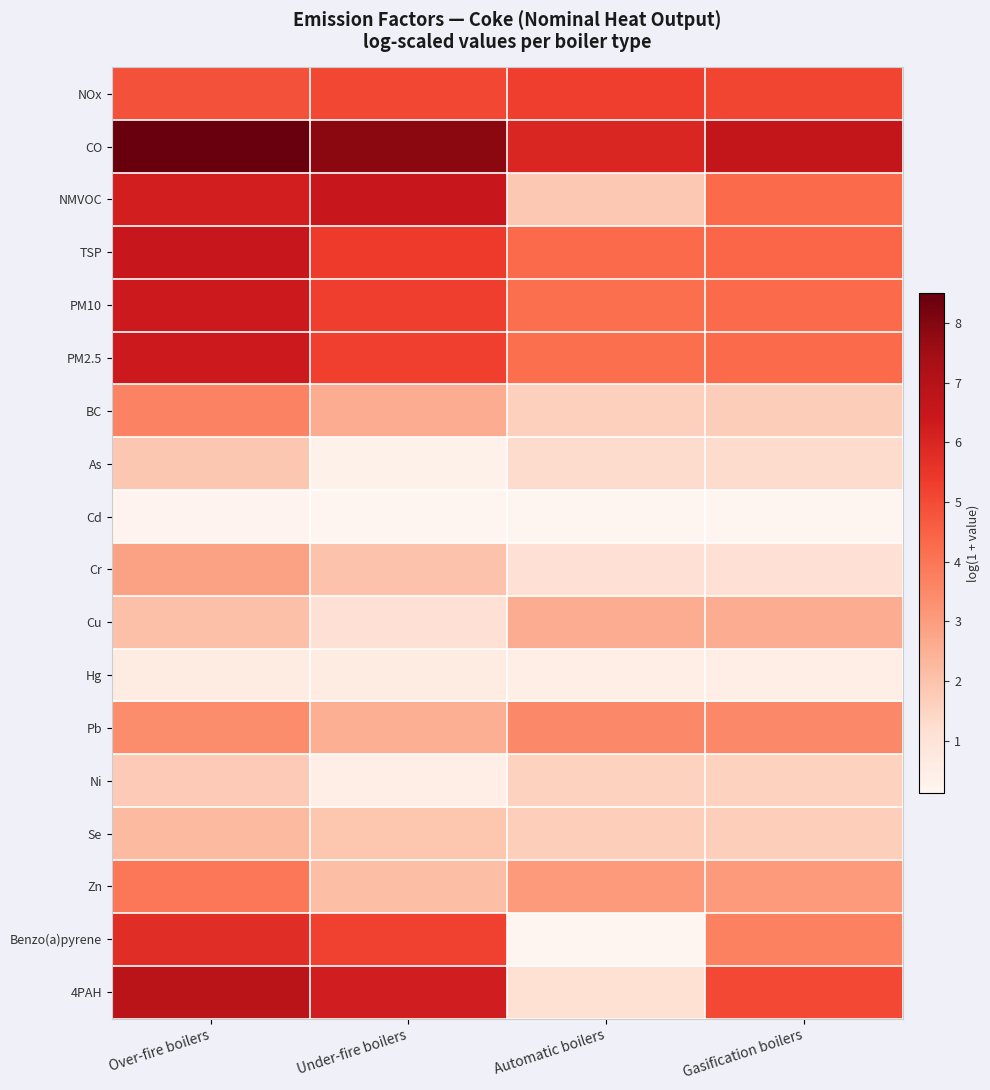

Rank the series at Automatic boilers from lowest to highest value.

Benzo(a)pyrene, Cd, Hg, Cr, 4PAH, As, Ni, BC, Se, NMVOC, Cu, Zn, Pb, PM2.5, PM10, TSP, NOx, CO